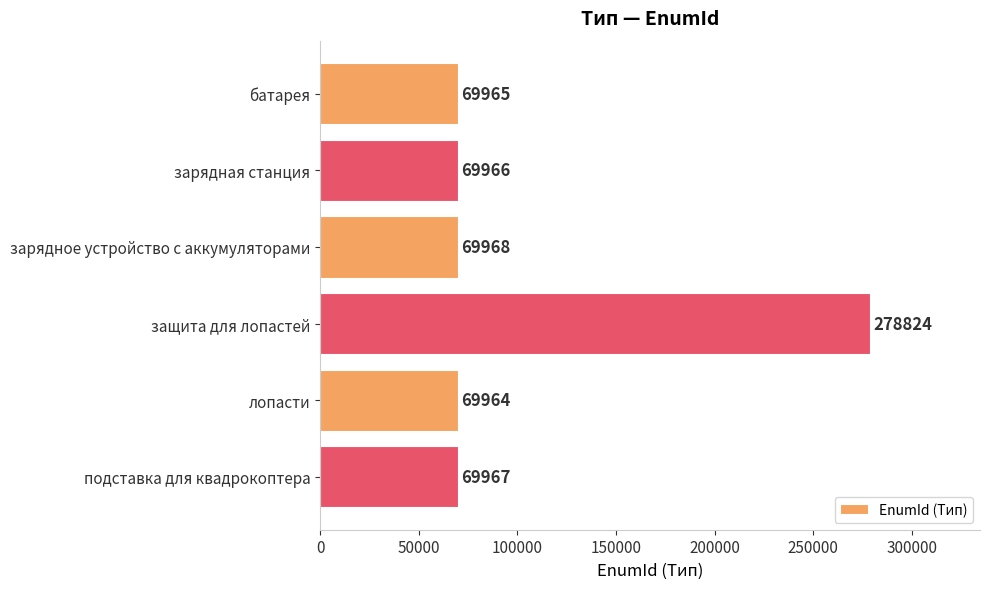

The chart shows a value of 69964 at лопасти. True or false?

True